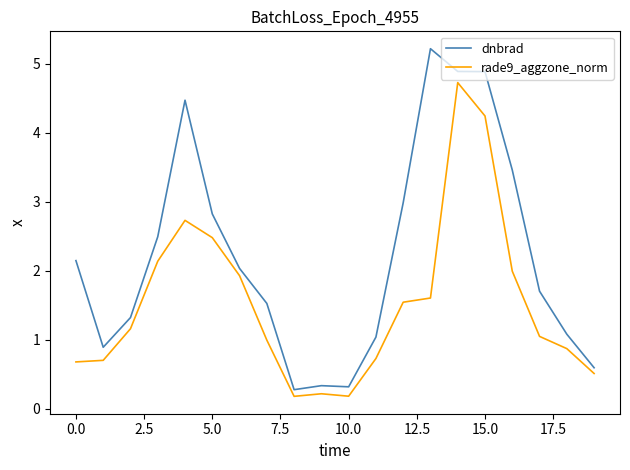

Reading left to right, transcribe all the data shown in this chart.

dnbrad: 2.1	0.9	1.3	2.5	4.5	2.8	2.0	1.5	0.3	0.3	0.3	1.0	3.0	5.2	4.9	4.9	3.5	1.7	1.1	0.6
rade9_aggzone_norm: 0.7	0.7	1.2	2.1	2.7	2.5	1.9	1.0	0.2	0.2	0.2	0.7	1.5	1.6	4.7	4.2	2.0	1.0	0.9	0.5